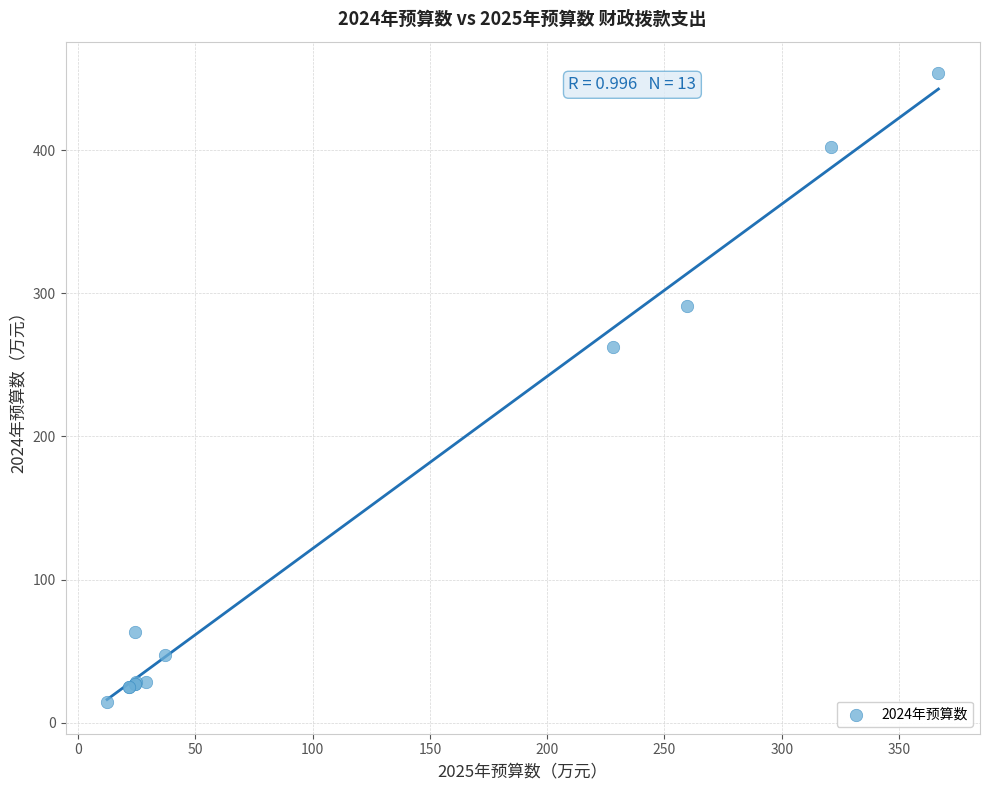

What Y value in the scatter plot is closest to 234?

262.4